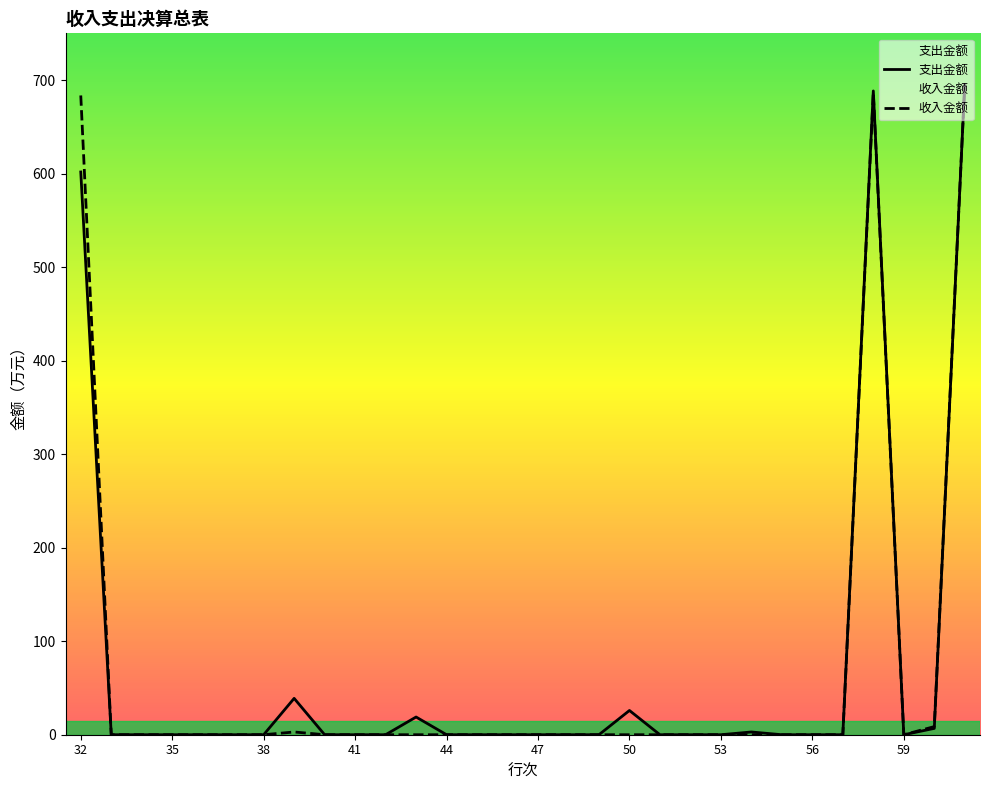

What is the value of the 支出金额 point at the 8th from the left?

38.9